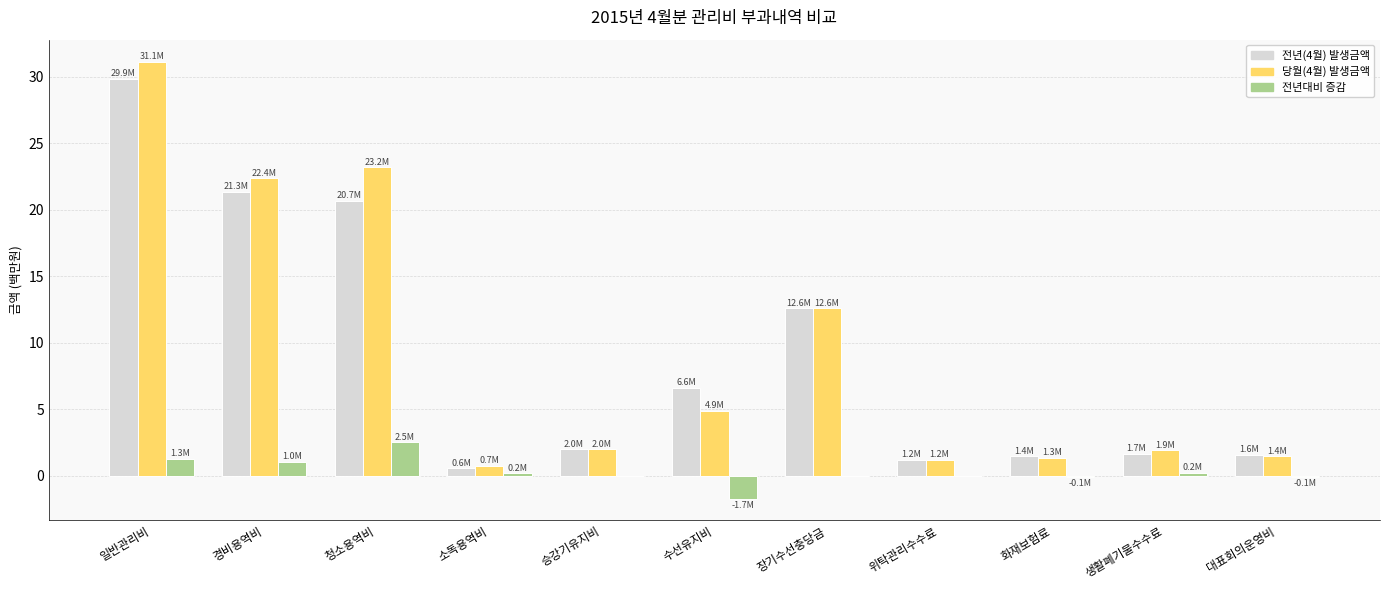

What is the greatest value displayed?

31.1